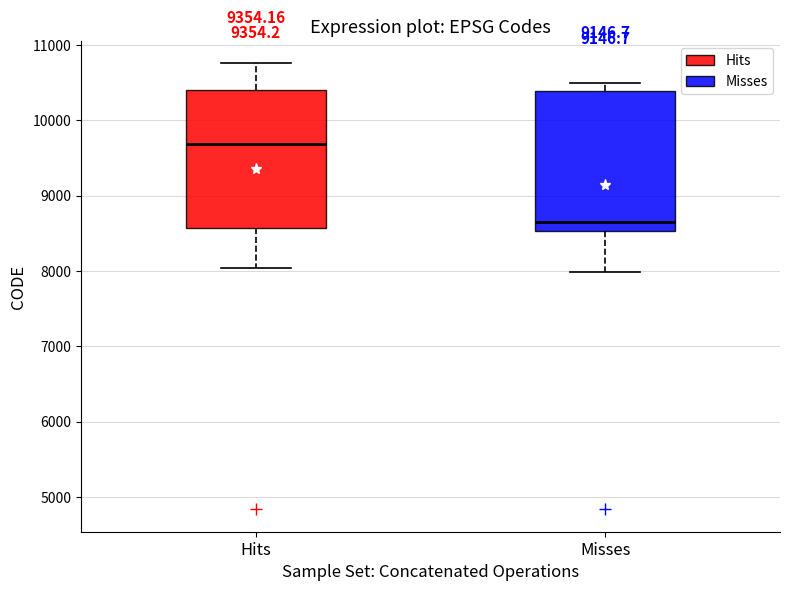

Reading left to right, read every box against the y-axis: the position of its median line, the range the box covers, and the ends of its whiskers. The values are not printed on the chart, so give them approximately, as read against the axis.

Hits: median 9700, box 8600 to 10400, whiskers 8000 to 10800
Misses: median 8700, box 8500 to 10400, whiskers 8000 to 10500